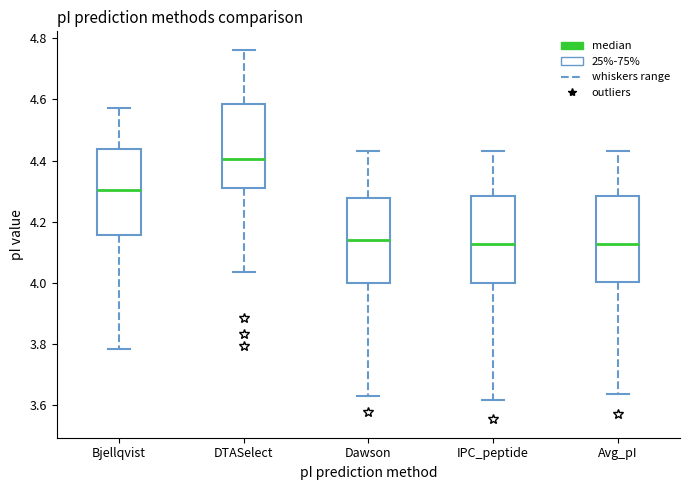

Reading left to right, read every box against the y-axis: the position of its median line, the range the box covers, and the ends of its whiskers. The values are not printed on the chart, so give them approximately, as read against the axis.

Bjellqvist: median 4.30, box 4.16 to 4.44, whiskers 3.78 to 4.58
DTASelect: median 4.40, box 4.32 to 4.58, whiskers 4.04 to 4.76
Dawson: median 4.14, box 4.00 to 4.28, whiskers 3.64 to 4.44
IPC_peptide: median 4.12, box 4.00 to 4.28, whiskers 3.62 to 4.44
Avg_pI: median 4.12, box 4.00 to 4.28, whiskers 3.64 to 4.44